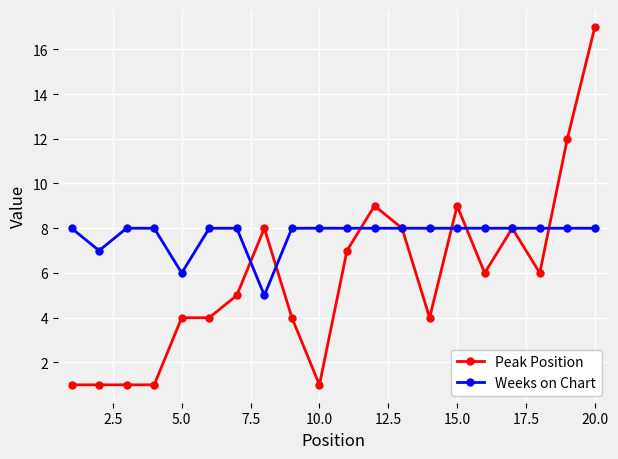

Which series has the largest range (max minus min)?

Peak Position